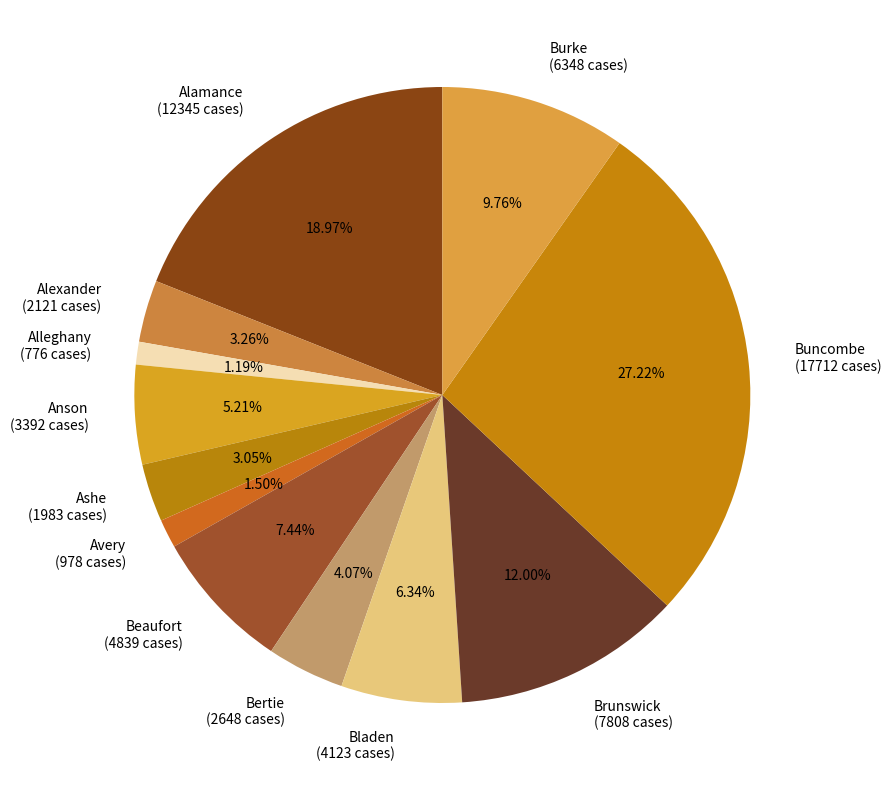

Does Alexander (2121 cases) account for over 50% of the chart?

No